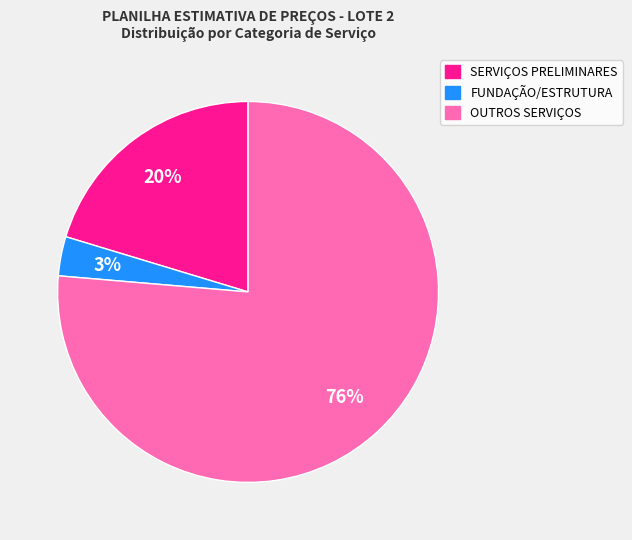

To the nearest percent, what is the average slice percentage?

33%